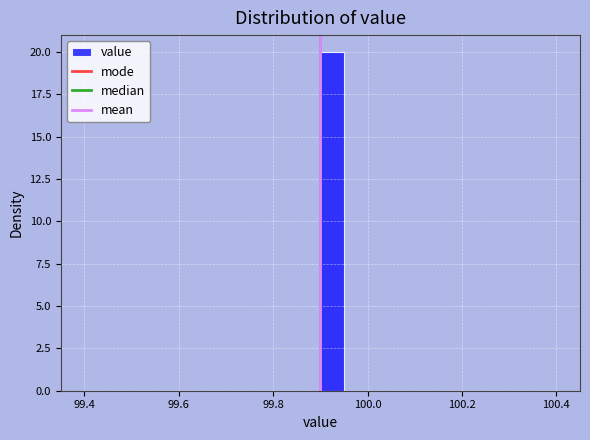

Read against the x-axis, roughly where is the centre of the tallest bar?

99.92